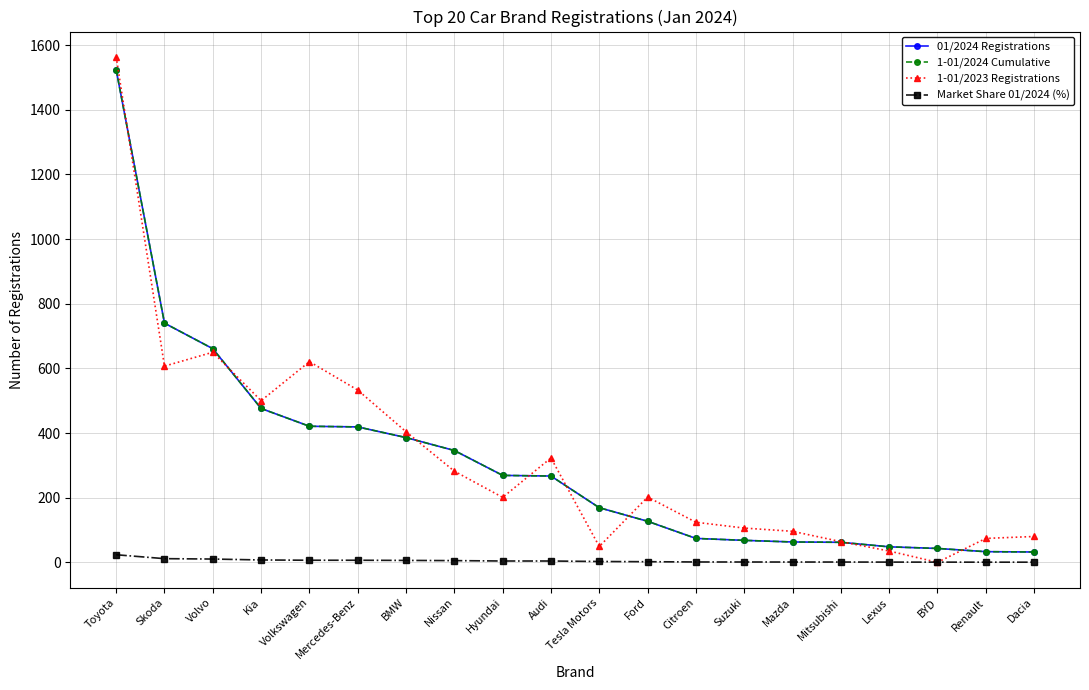

What value does the 01/2024 Registrations series have at Mitsubishi?

62.0